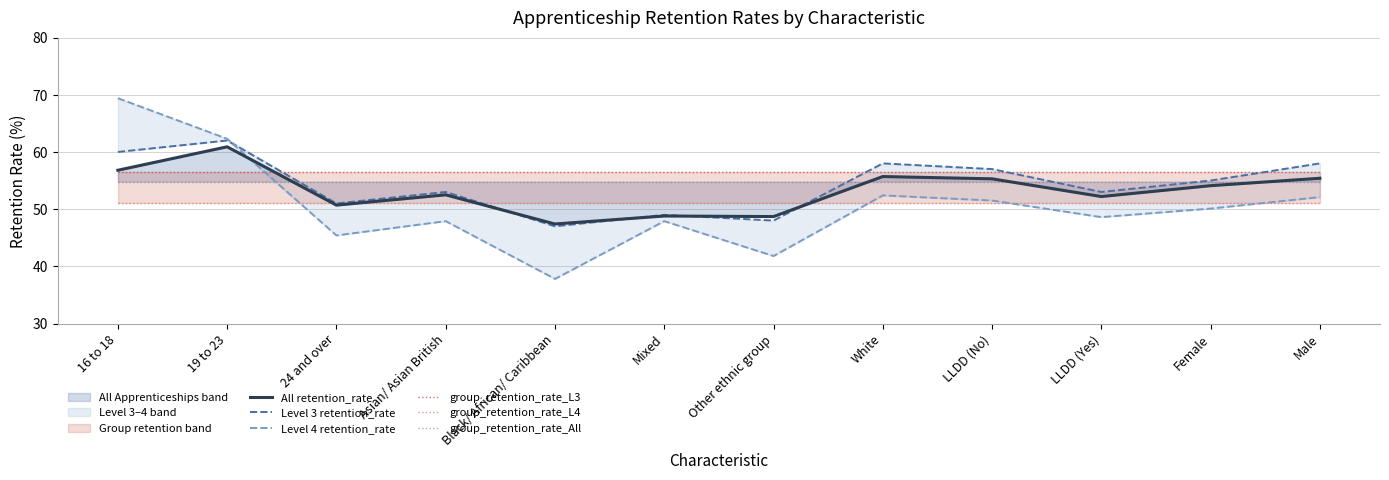

Is the value of Level 3 retention_rate at 19 to 23 greater than the value of group_retention_rate_L4 at Other ethnic group?

Yes